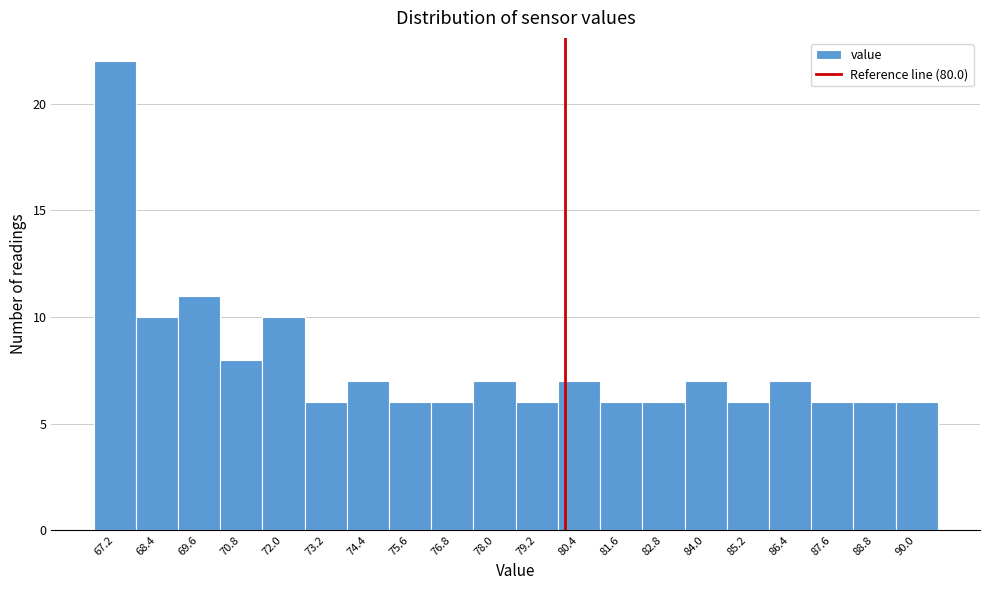

Which range on the x-axis has the tallest bar?

66.6 to 67.8